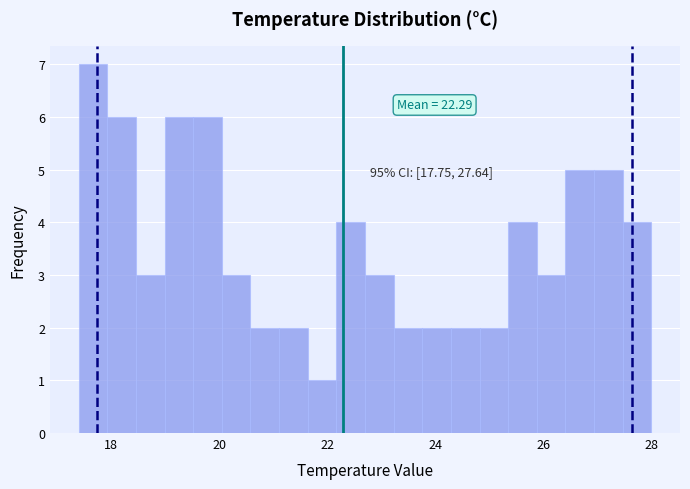

Around what value on the x-axis is the tallest bar? Give the approximate position of its centre, as read against the axis.

17.6